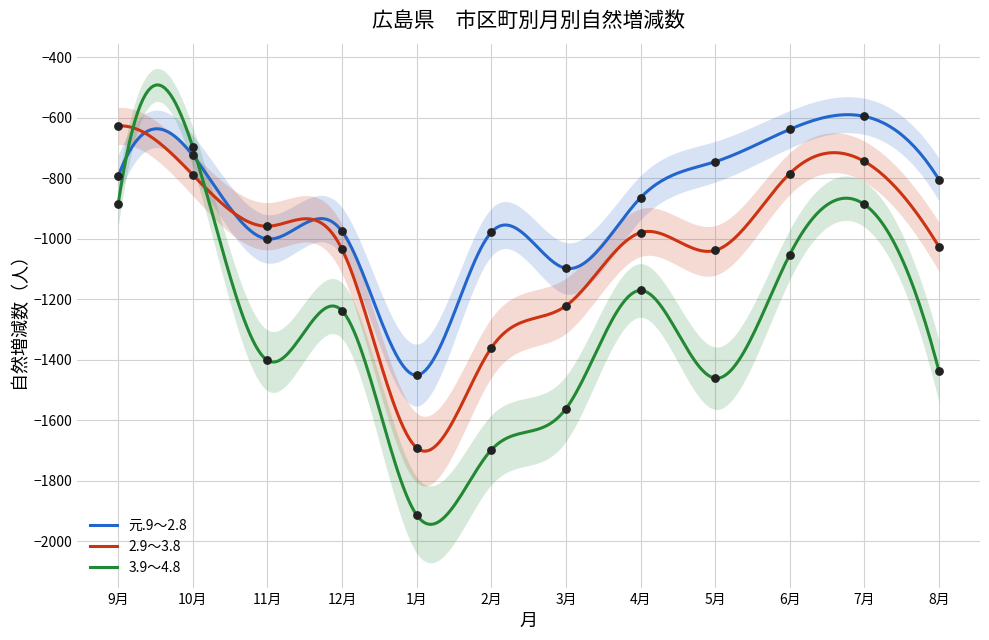

At how many categories does at least one series exceed -838?

6